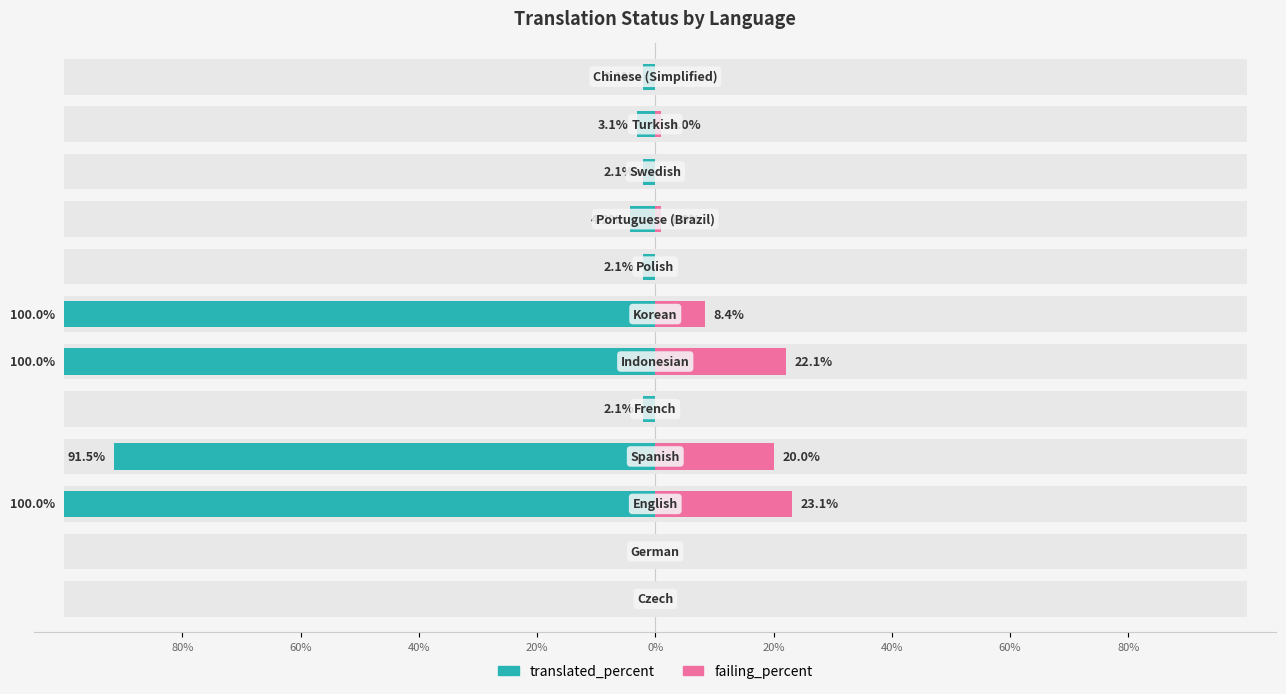

What is the value of the translated_percent bar at the 7th from the left?

-100.0